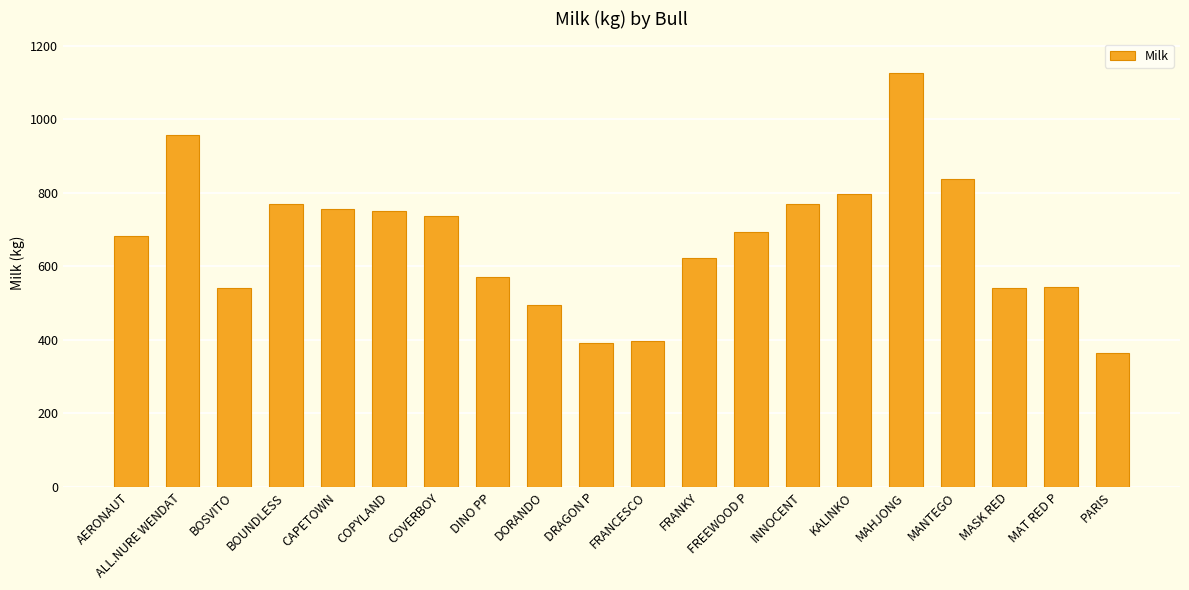

What is the difference between the second highest and minimum values?

593